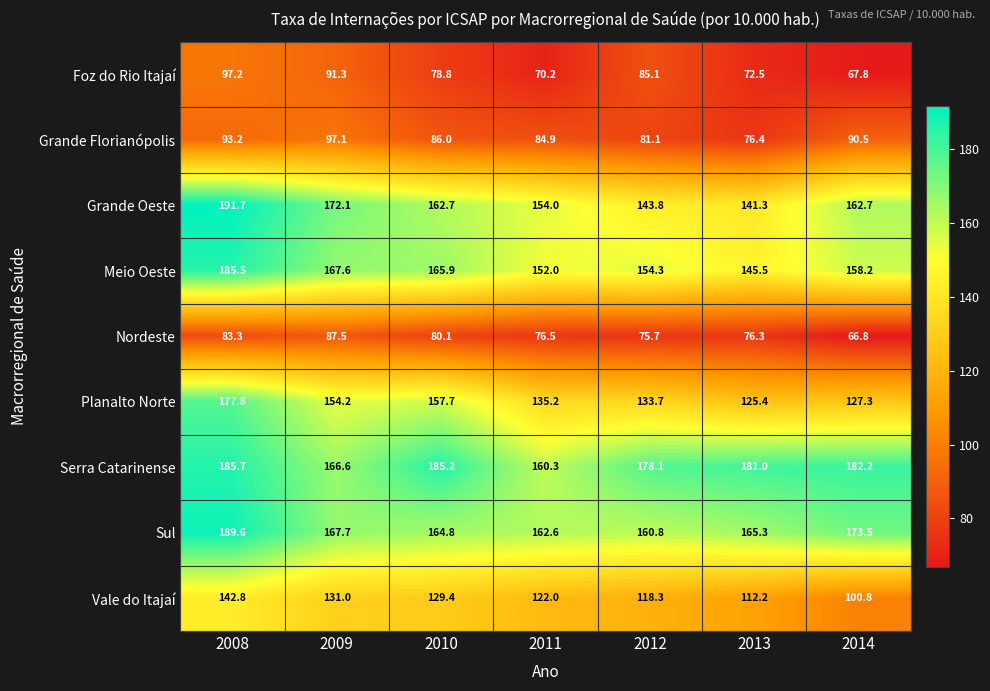

At which category is the sum across all series the highest?

2008